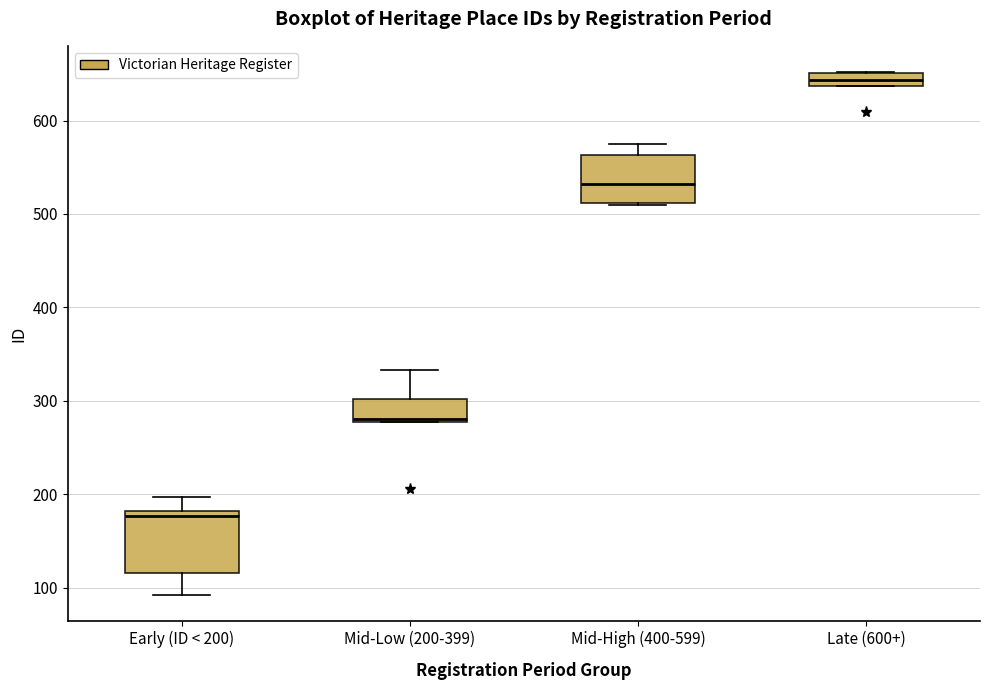

Where is the lower edge of the box for Early (ID < 200) on the y-axis? The values are not printed on the chart, so give them approximately, as read against the axis.

120